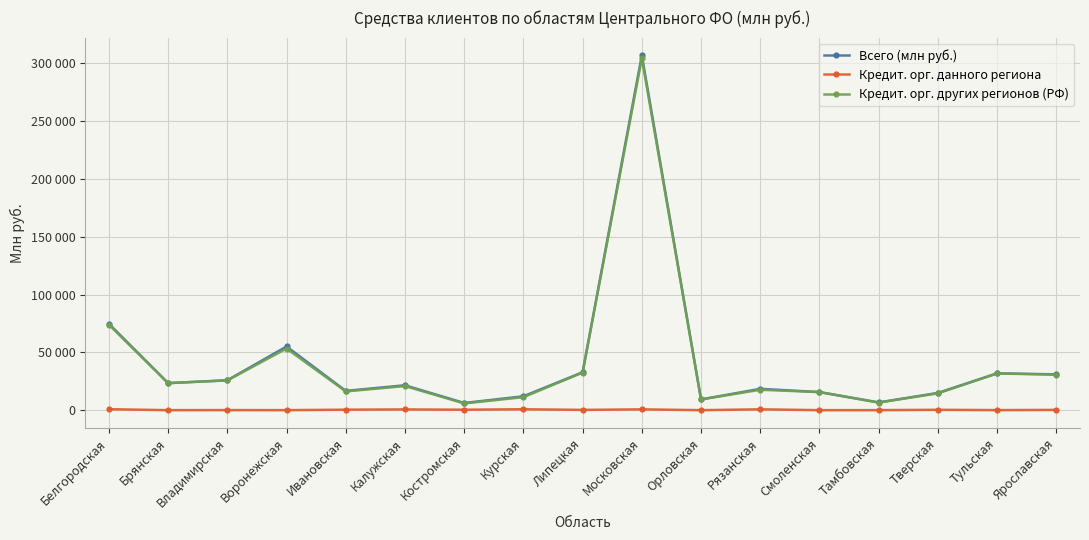

What is the average value of the Кредит. орг. данного региона series?

310